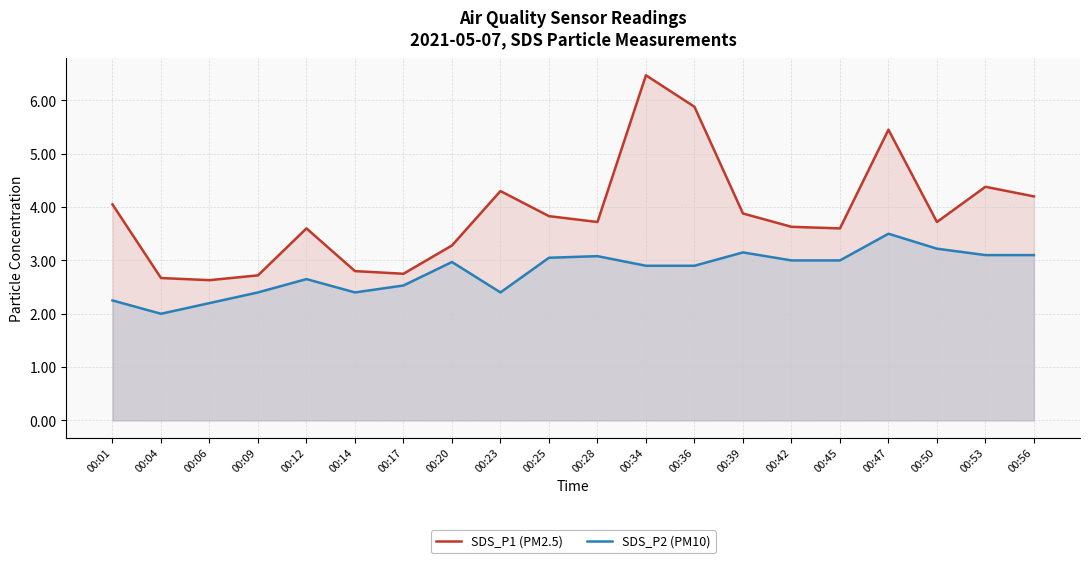

Rank the categories by SDS_P1 (PM2.5) value from highest to lowest.

00:34, 00:36, 00:47, 00:53, 00:23, 00:56, 00:01, 00:39, 00:25, 00:28, 00:50, 00:42, 00:12, 00:45, 00:20, 00:14, 00:17, 00:09, 00:04, 00:06